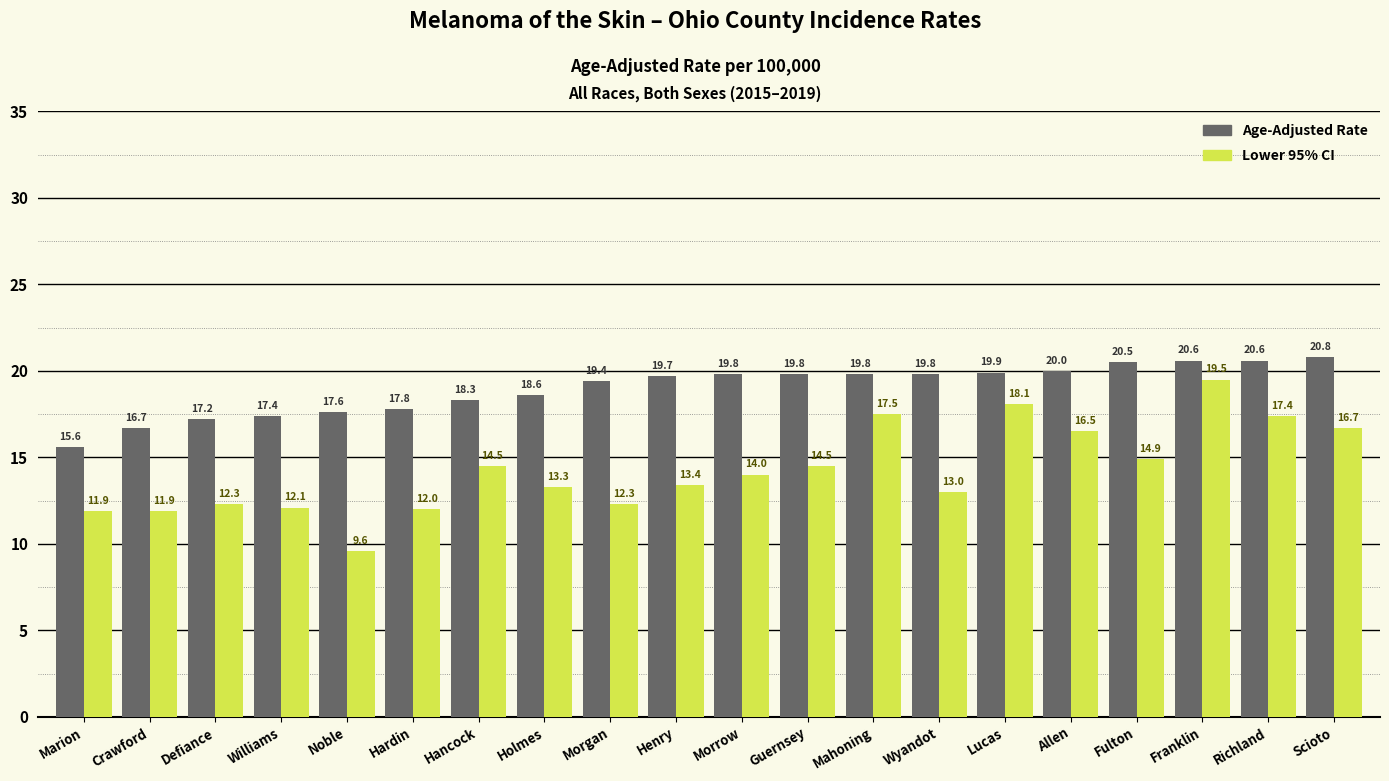

Where is Age-Adjusted Rate nearest to the value 18?

Hardin